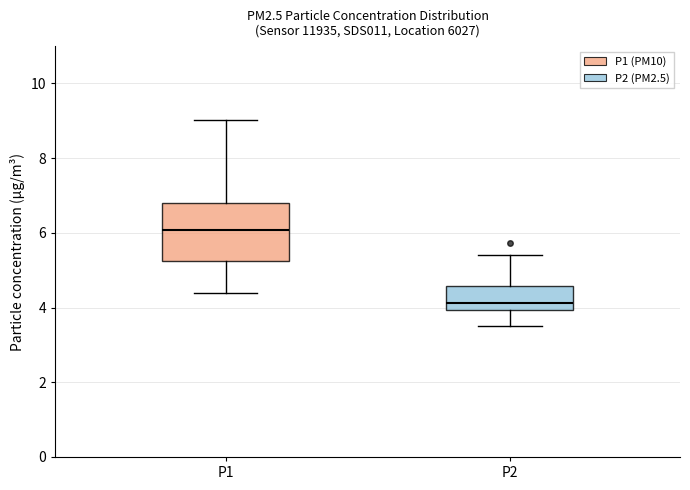

Which box has the lowest median line?

P2